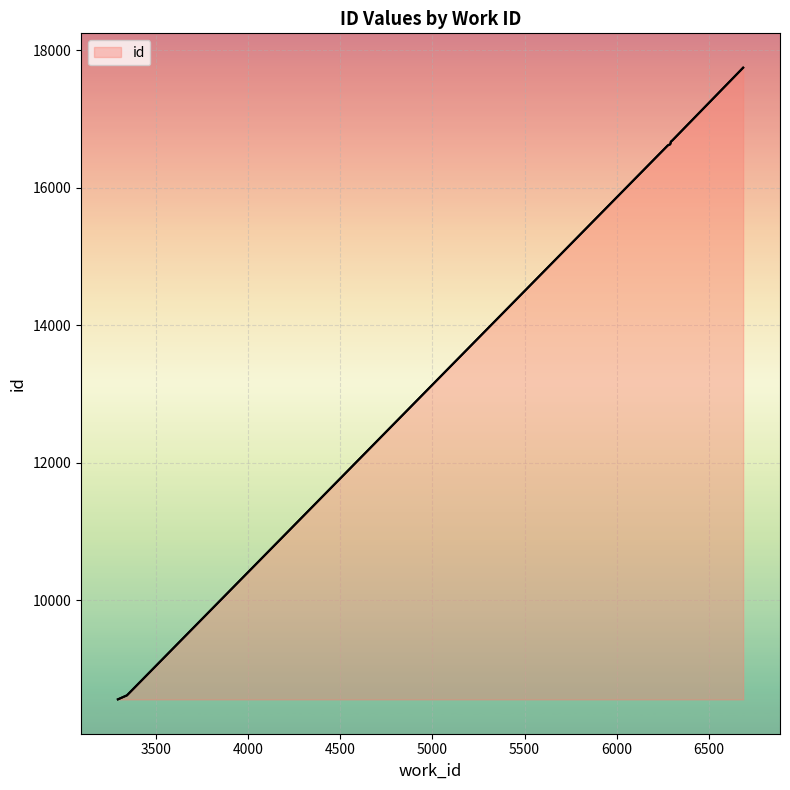

Reading left to right, transcribe all the data shown in this chart.

8557	8615	16616	16622	16632	16657	16667	16682	16684	17747